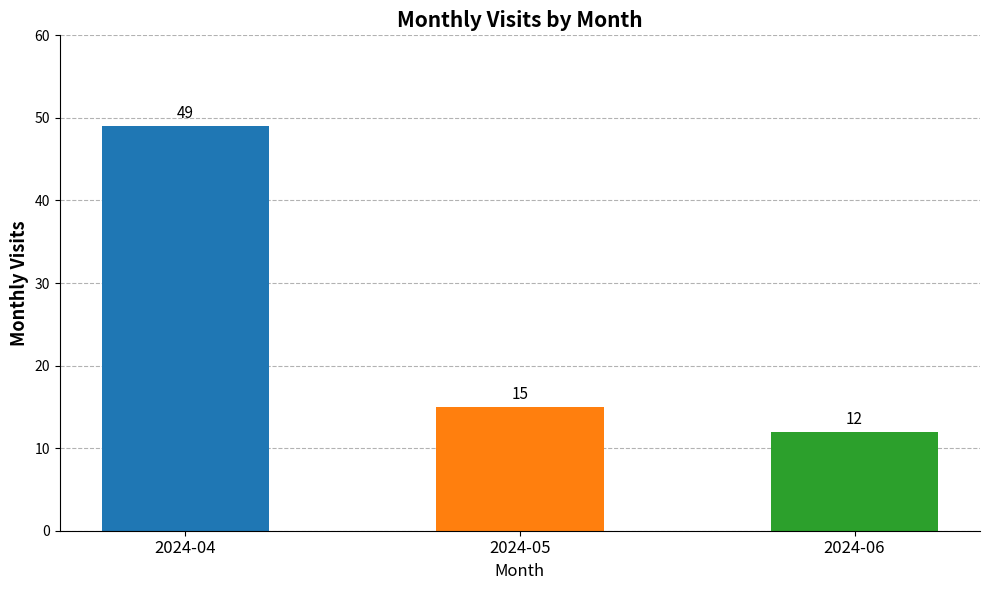

Reading right to left, list all the values displayed in this chart.

12	15	49